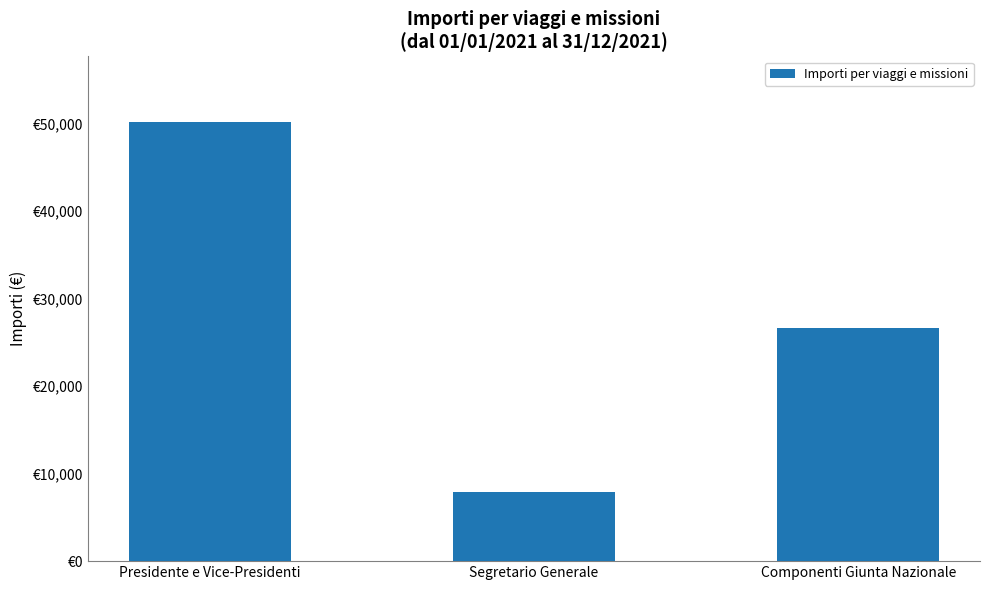

Where is the data nearest to the value 29001?

Componenti Giunta Nazionale